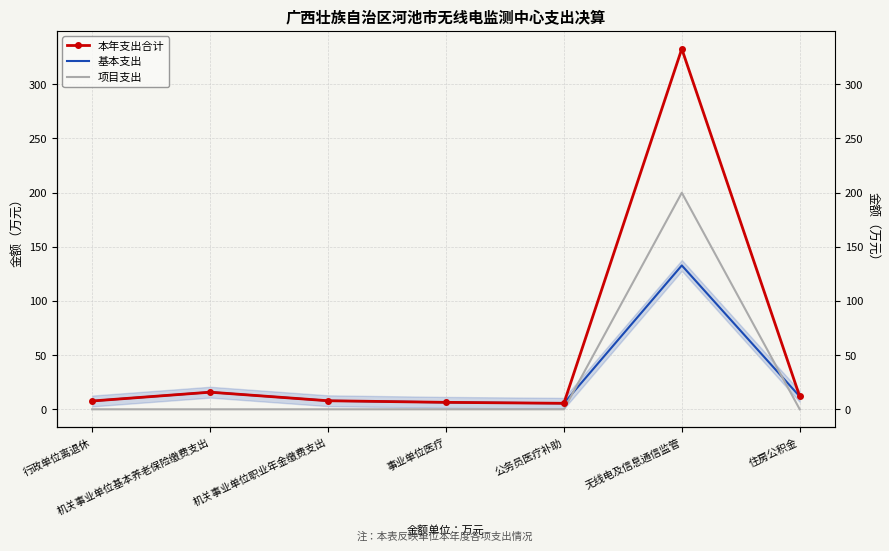

At 无线电及信息通信监管, list the series in order from largest to smallest.

本年支出合计, 项目支出, 基本支出